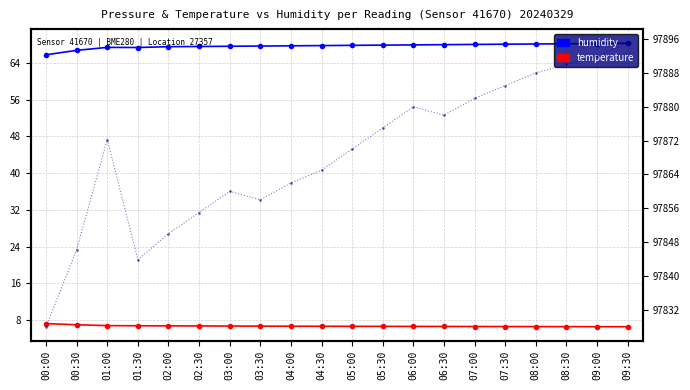

At which category does humidity reach its first local peak?

01:00